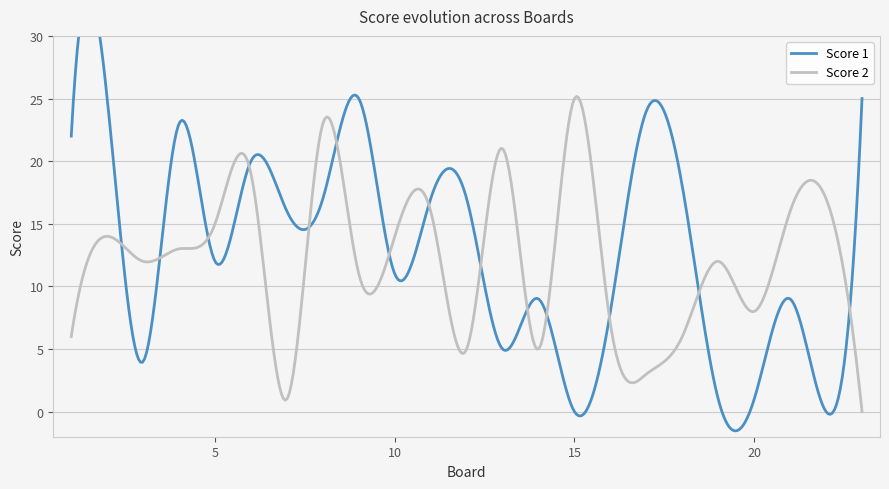

Count the number of categories in the chart.

23